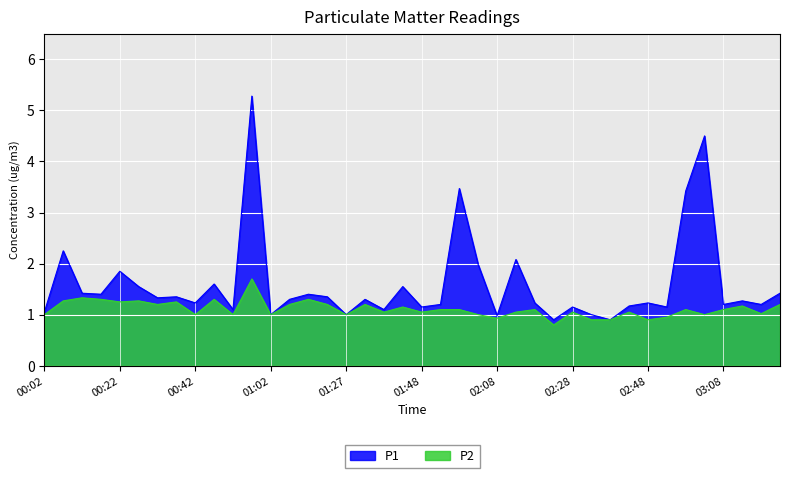

At which category is the sum across all series the highest?

00:57